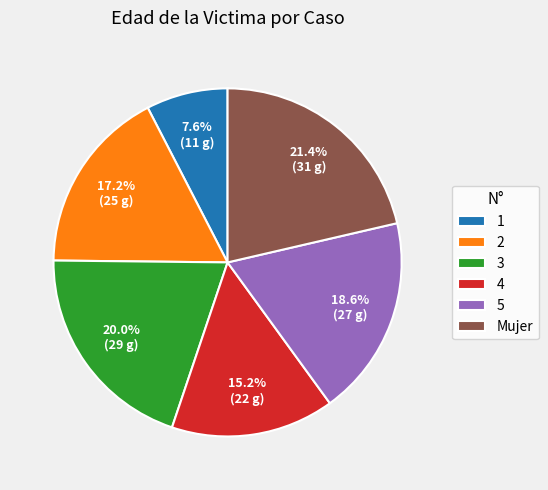

Count the number of slices in the pie.

6